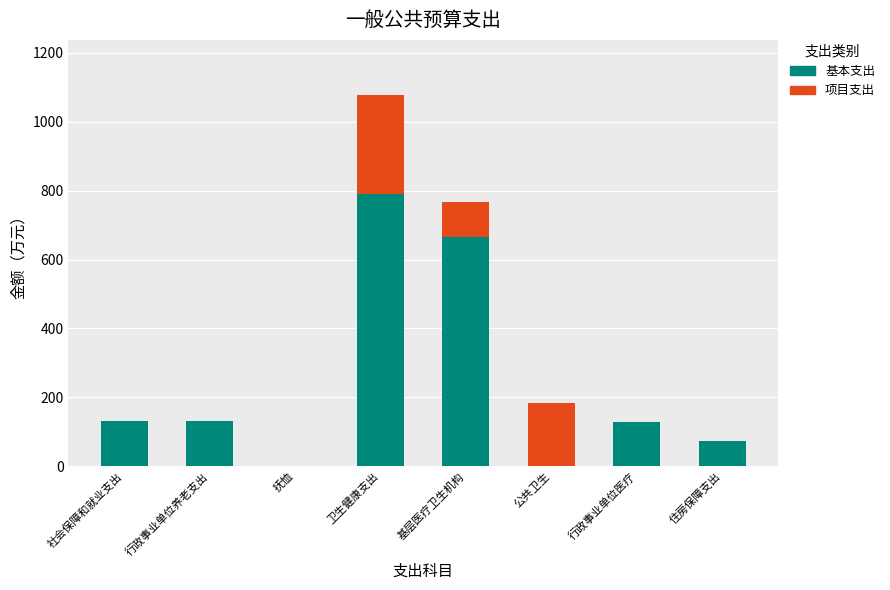

Which category has the highest value in the 基本支出 series?

卫生健康支出